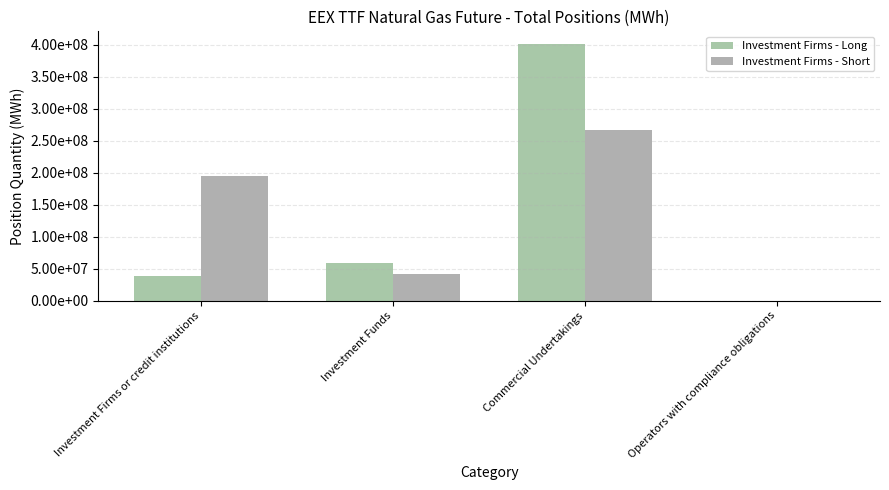

Reading left to right, list all the values displayed in this chart.

Investment Firms - Long: 39032309.0	58722587.0	400988191.3	0.0
Investment Firms - Short: 194162037.0	41246072.0	267009168.3	0.0